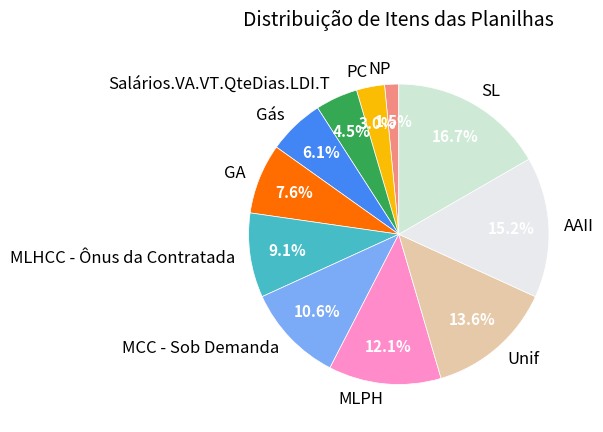

Count the number of slices in the pie.

11